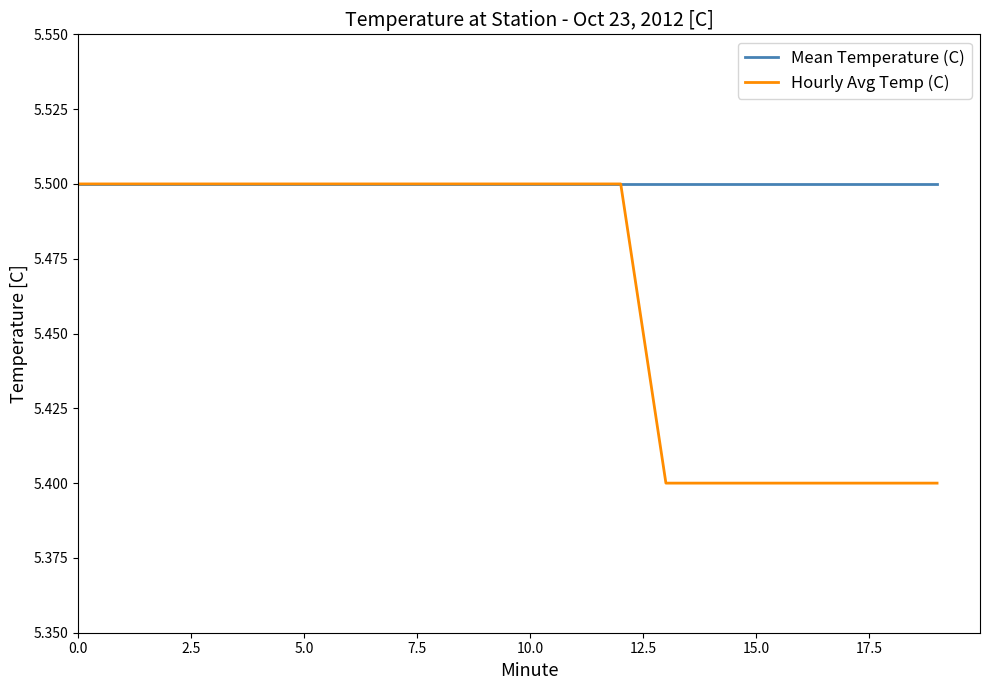

Rank the series by their average value, from lowest to highest.

Hourly Avg Temp (C), Mean Temperature (C)